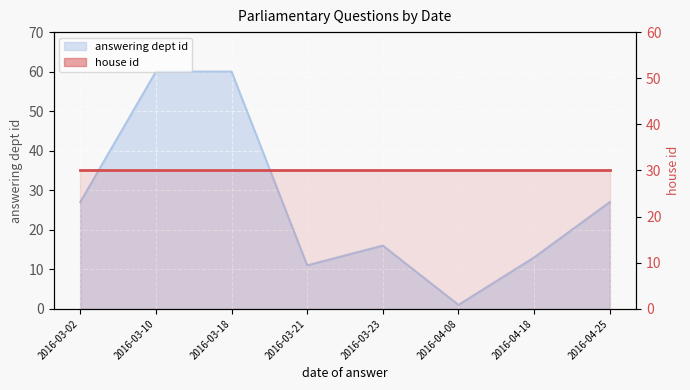

What is the value of the 2nd point from the left?

60